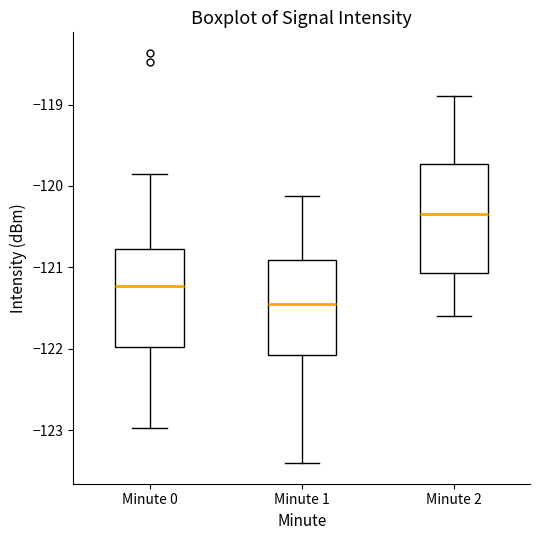

Reading left to right, transcribe this box plot: for each box, give where its median line is, the range the box spans, and where its two whiskers end, as read against the y-axis. The values are not printed on the chart, so give them approximately, as read against the axis.

Minute 0: median -121.2, box -122.0 to -120.8, whiskers -123.0 to -119.9
Minute 1: median -121.4, box -122.1 to -120.9, whiskers -123.4 to -120.1
Minute 2: median -120.3, box -121.1 to -119.7, whiskers -121.6 to -118.9